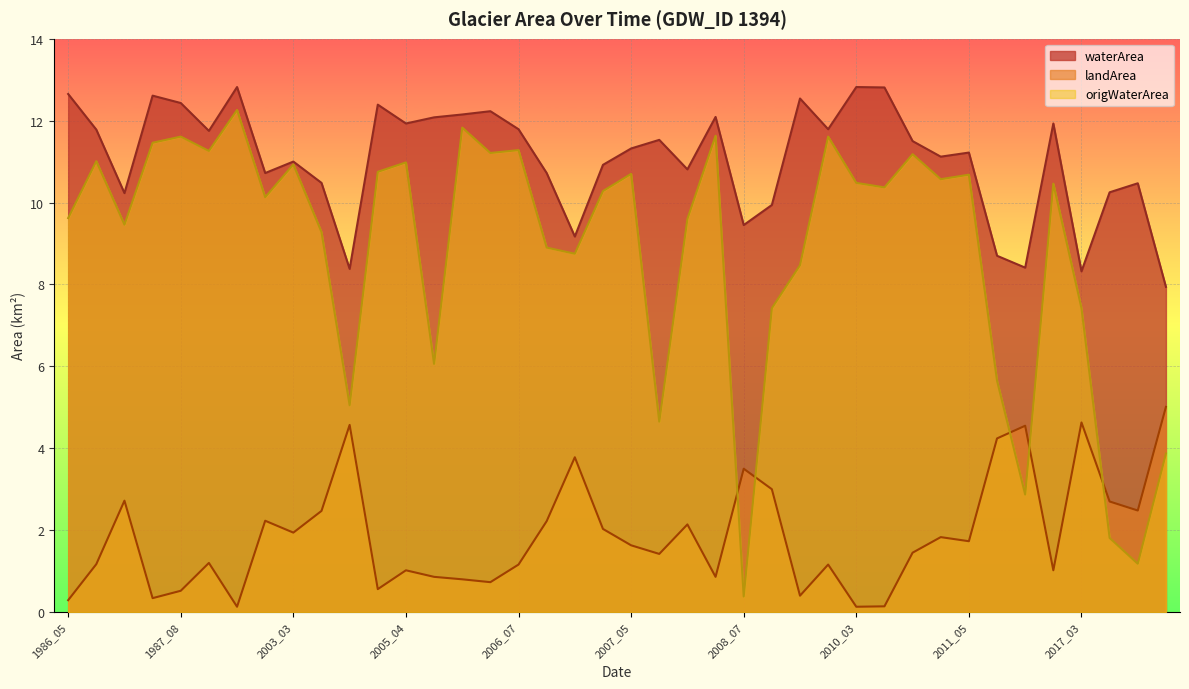

How many data points in origWaterArea are less than 10?

18